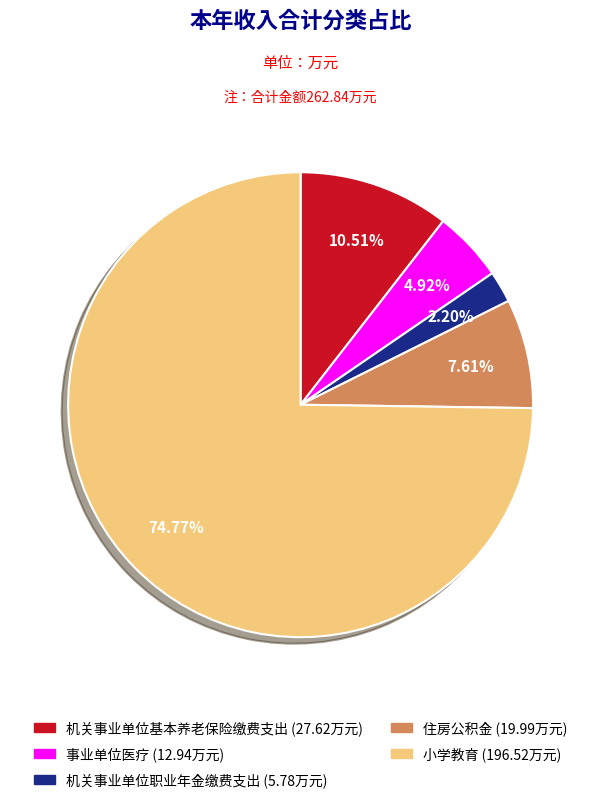

Do 小学教育 and 事业单位医疗 together represent more than half of the pie?

Yes